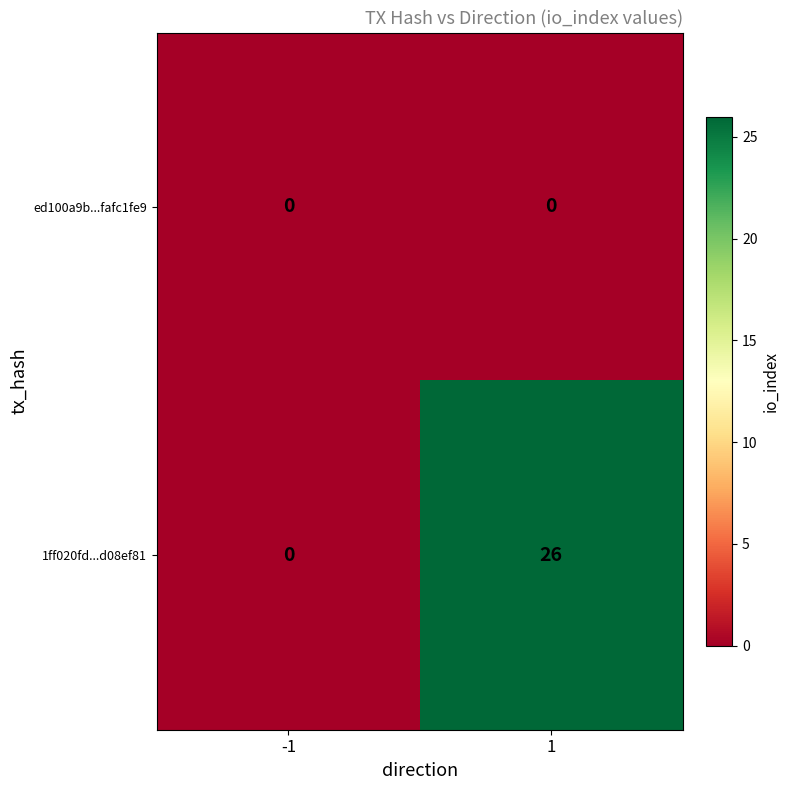

Reading left to right, what are all the values shown in this chart?

ed100a9b...fafc1fe9: -1=0	1=0
1ff020fd...d08ef81: -1=0	1=26